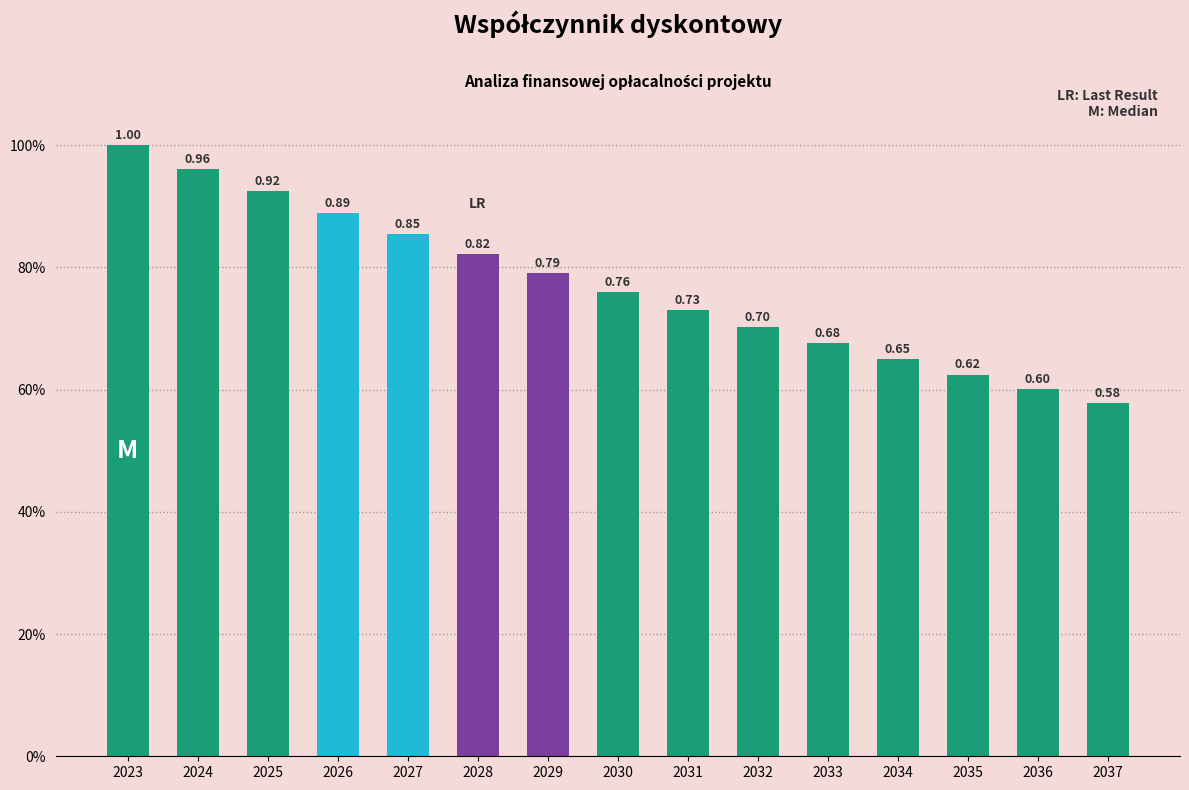

True or false: the data shows 0.5 at 2024.

False